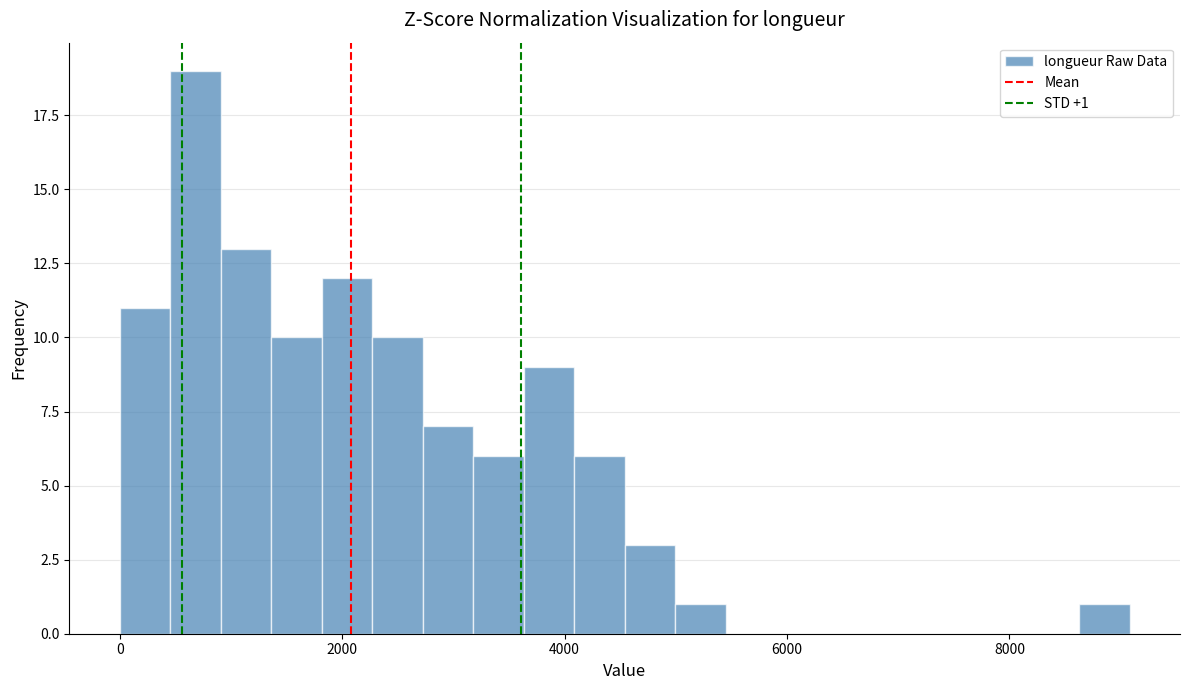

Read against the x-axis, roughly where is the centre of the tallest bar?

600